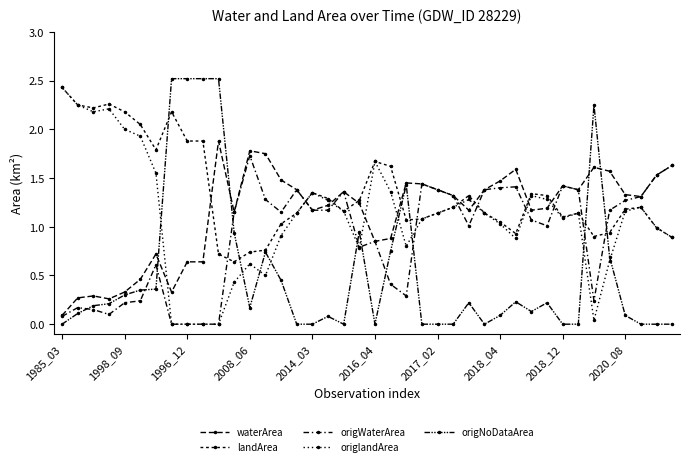

Rank the series by their maximum value, from highest to lowest.

origNoDataArea, landArea, origlandArea, waterArea, origWaterArea